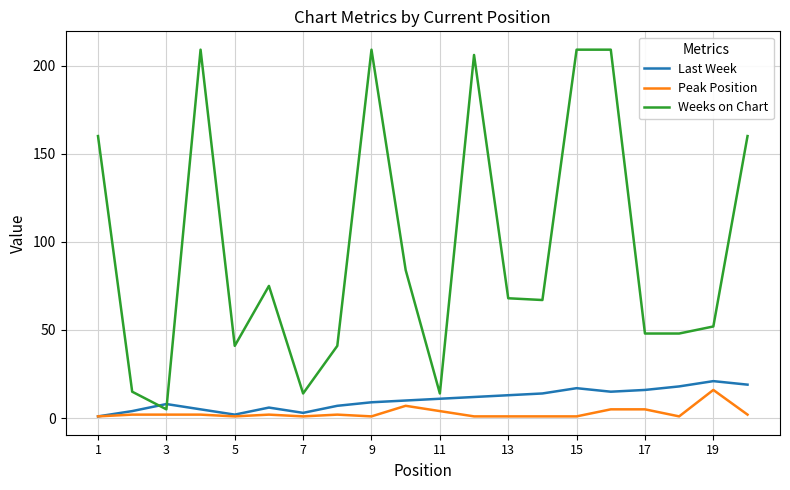

What is the minimum value for Weeks on Chart?

5